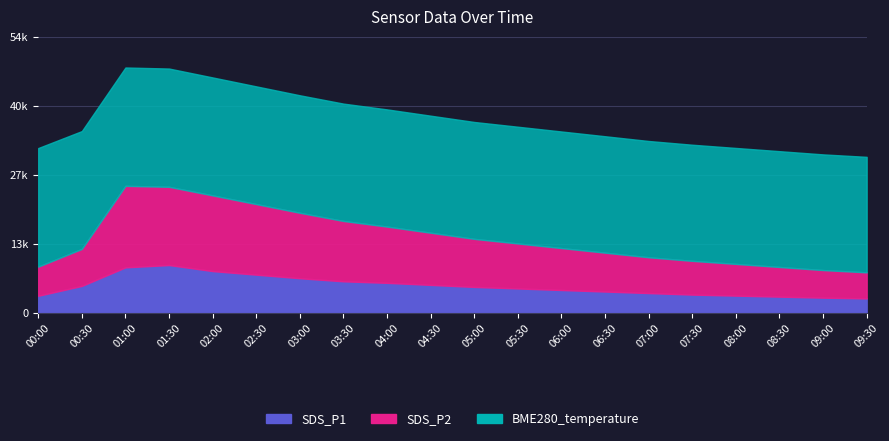

What position from the right is 06:30?

7